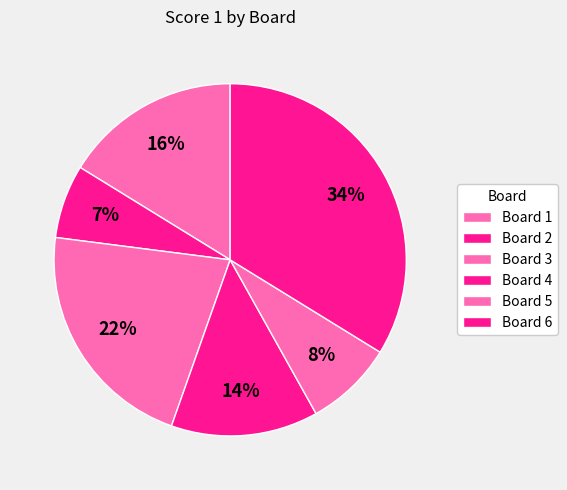

Is it true that Board 3 is 32% of the pie?

False